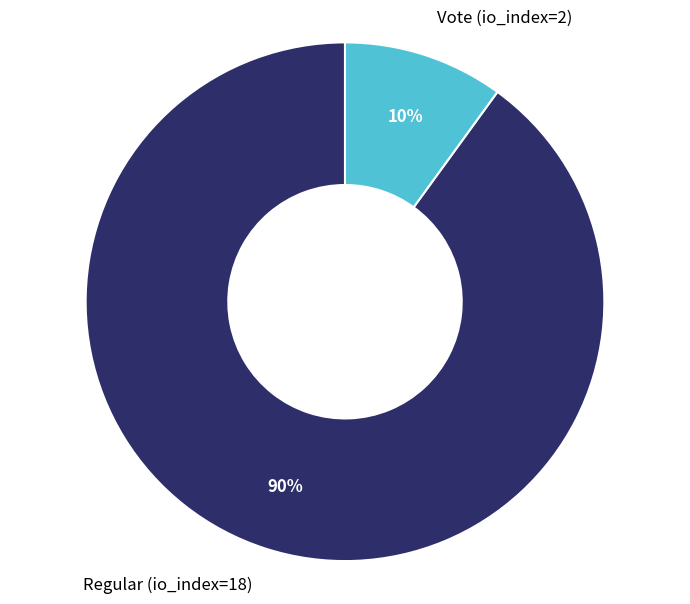

The Vote (io_index=2) slice represents 17% of the pie. True or false?

False